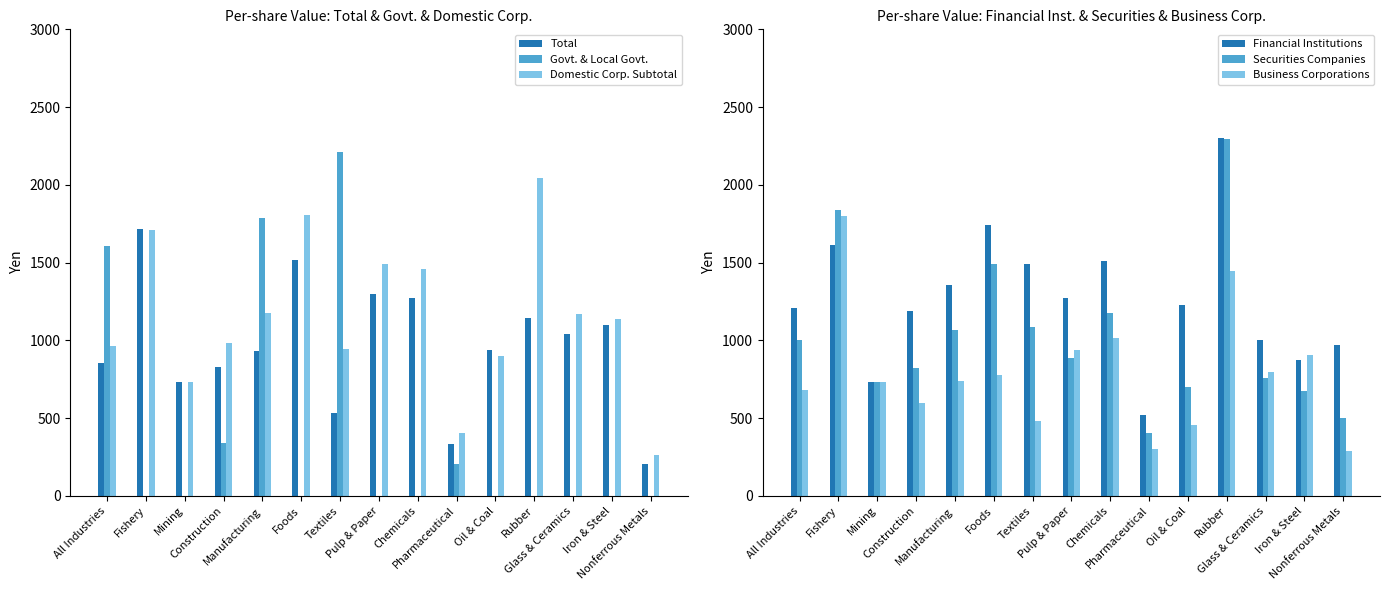

What is the label of the 15th bar from the right?

All Industries